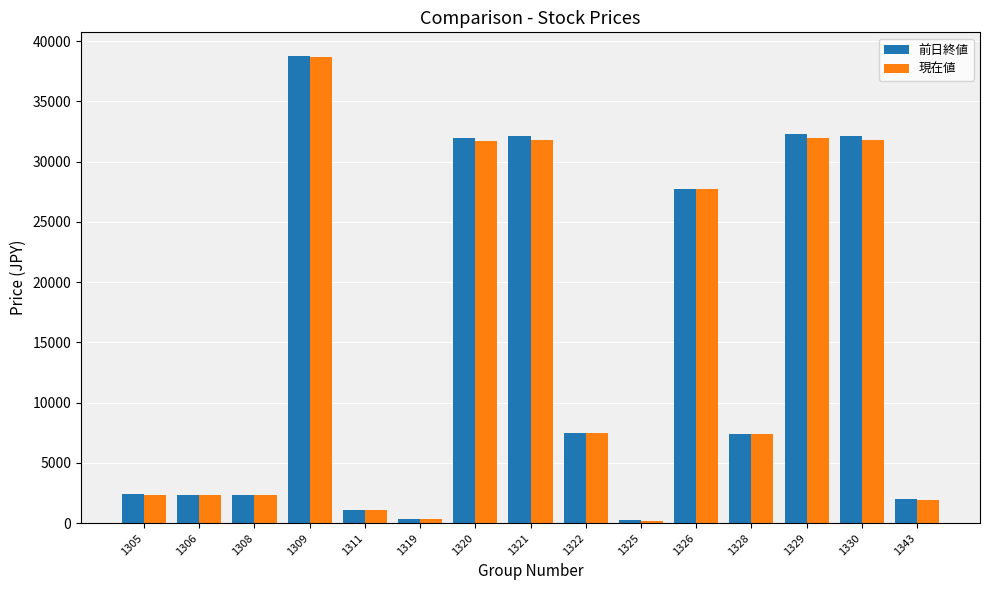

Read the 前日終値 value at 1309.

38800.0